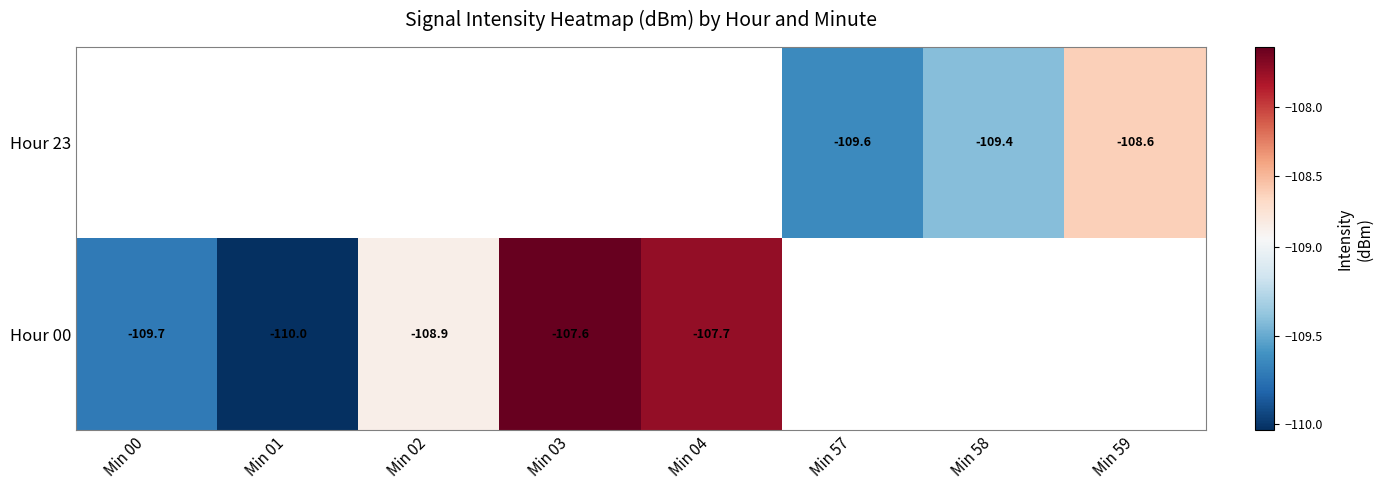

List the series in order of their peak value, highest first.

Hour 23, Hour 00